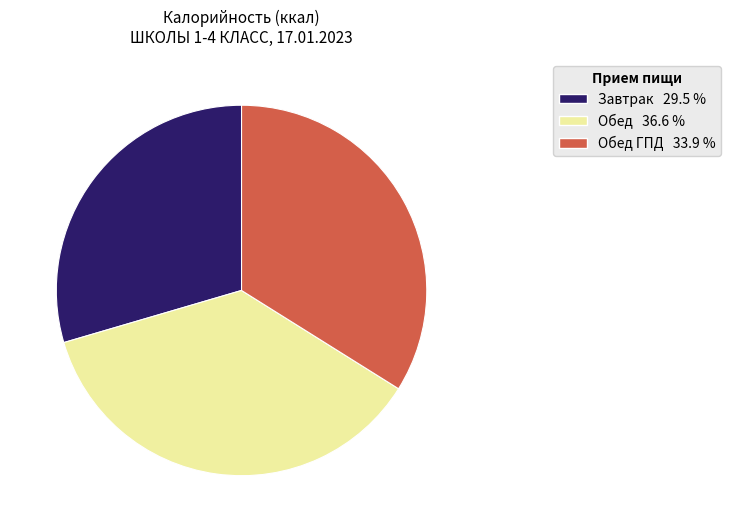

Is there a majority slice in this chart?

No